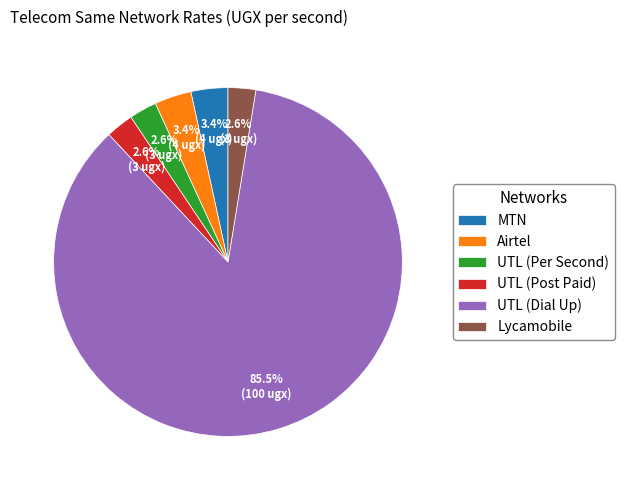

How many segments does this pie chart have?

6